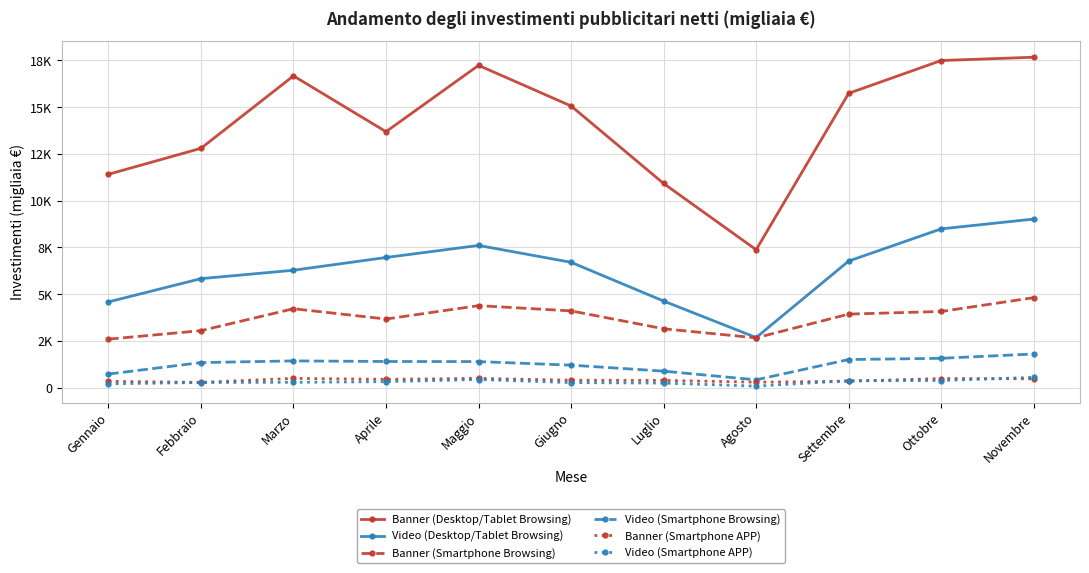

Does the chart have visible grid lines?

Yes